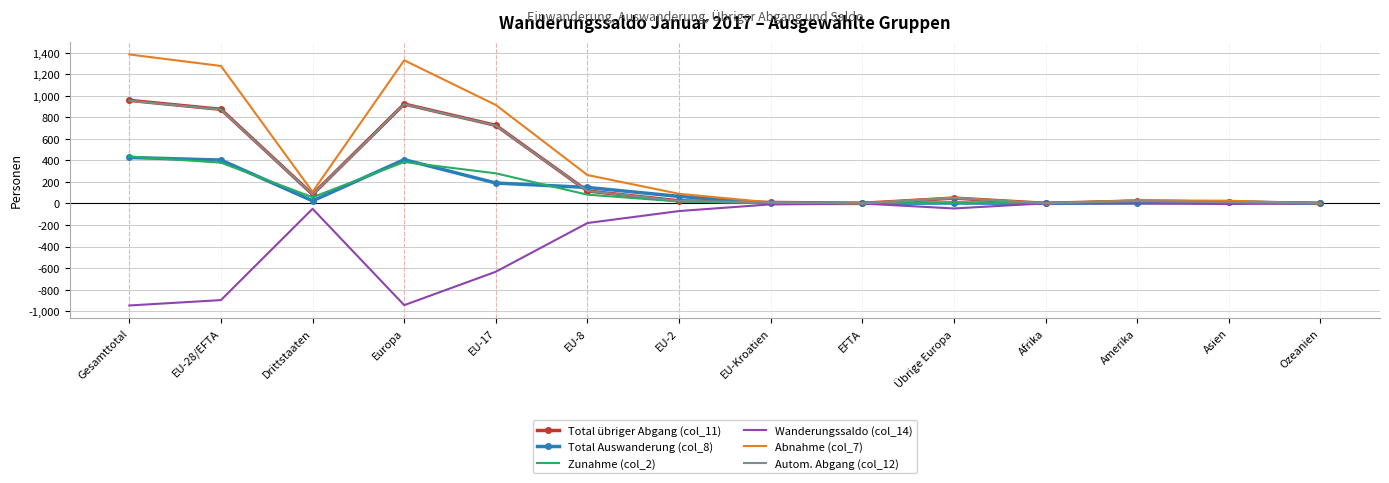

Which series changed the most between EU-8 and Amerika?

Abnahme (col_7)